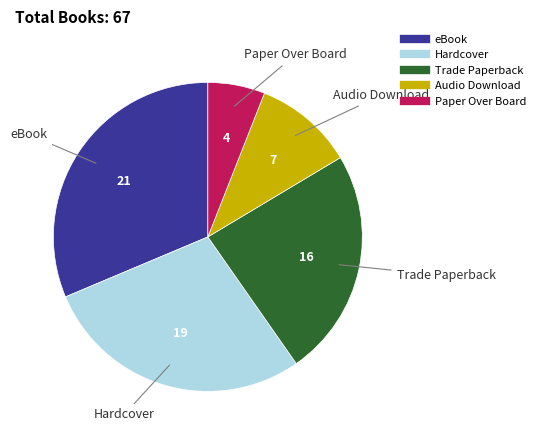

How many slices are in this pie chart?

5